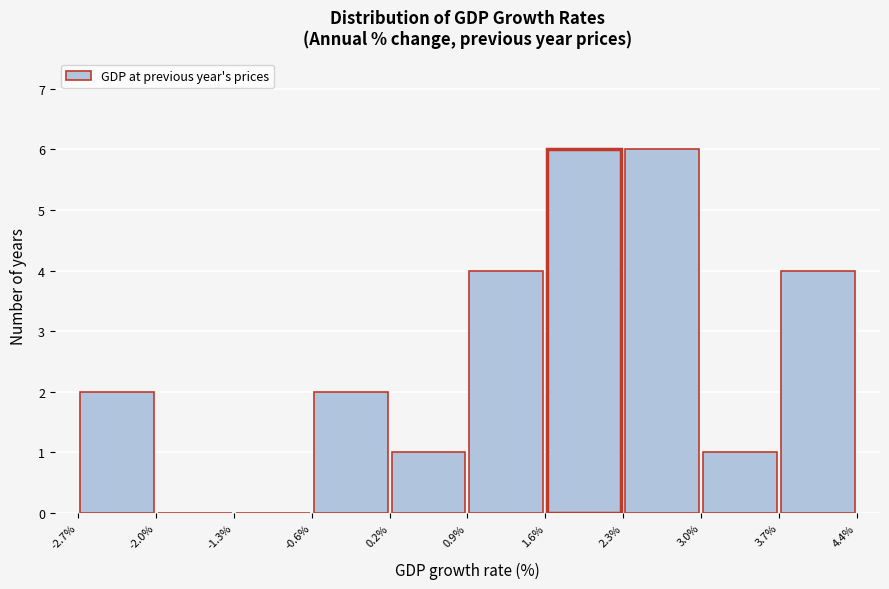

Reading left to right, list every bar in this chart as the range it spans on the x-axis followed by its height. The values are not printed on the chart, so give them approximately, as read against the axis.

-2.7% to -2.0%: 2
-2.0% to -1.3%: 0
-1.3% to -0.6%: 0
-0.6% to 0.2%: 2
0.2% to 0.9%: 1
0.9% to 1.6%: 4
1.6% to 2.3%: 6
2.3% to 3.0%: 6
3.0% to 3.7%: 1
3.7% to 4.4%: 4